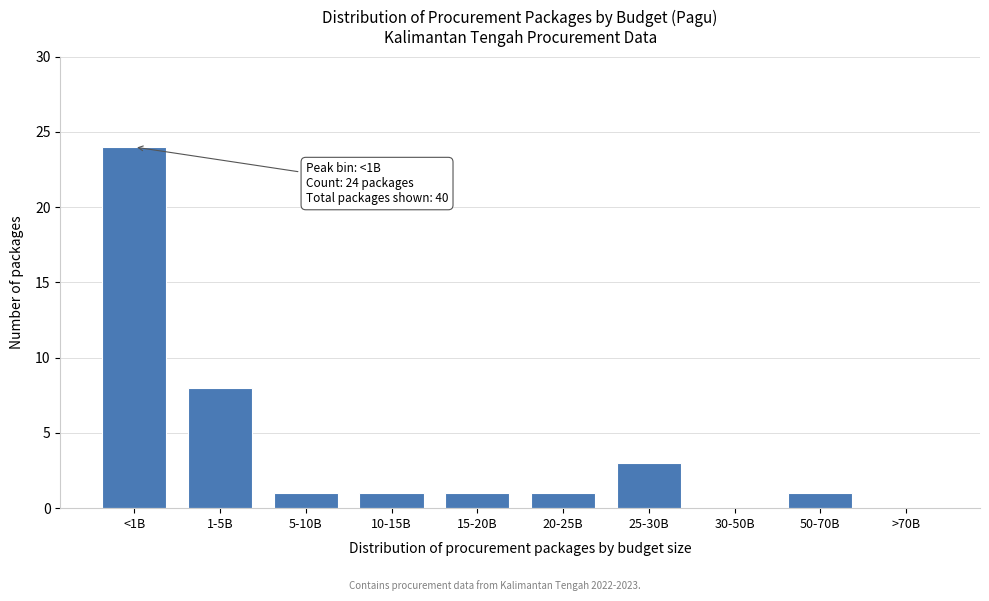

Reading left to right, transcribe all the data shown in this chart.

<1B=24	1-5B=8	5-10B=1	10-15B=1	15-20B=1	20-25B=1	25-30B=3	30-50B=0	50-70B=1	>70B=0